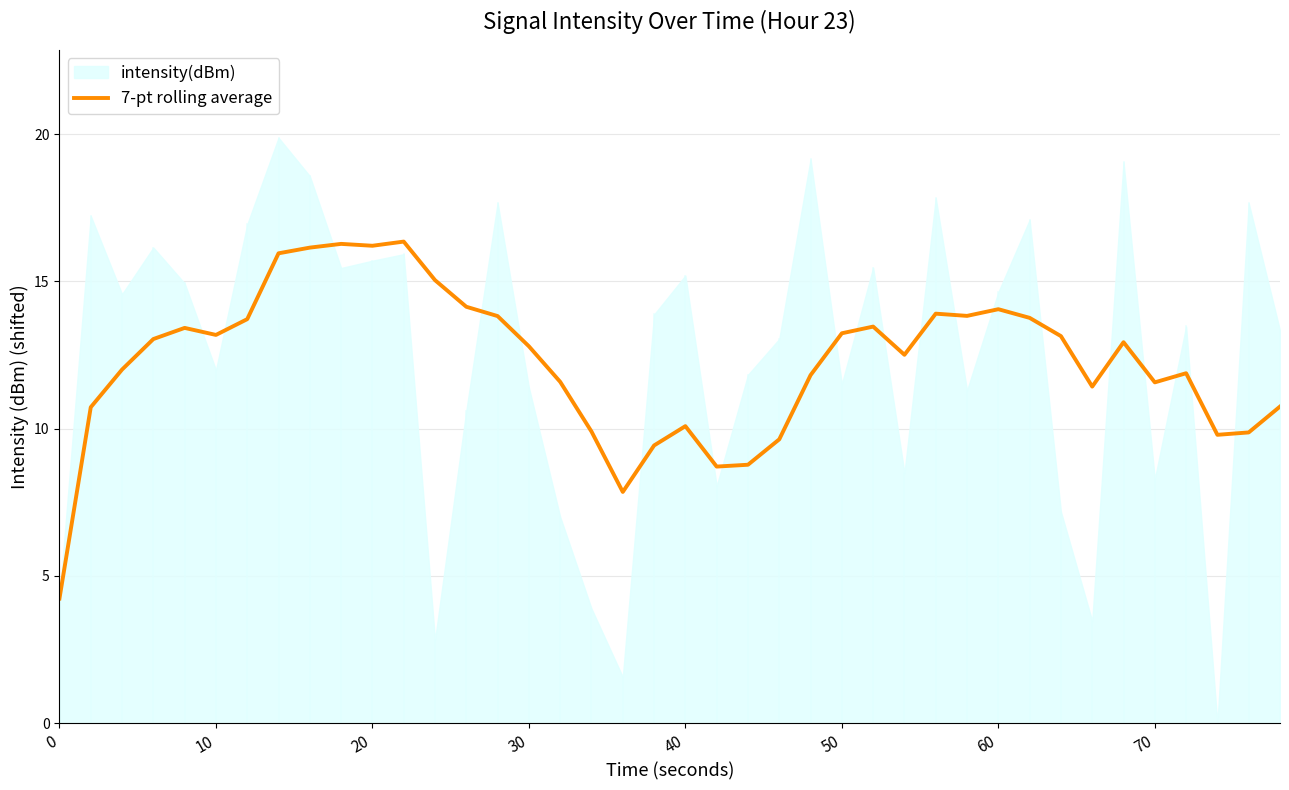

Which has a higher value, 10 or 26?

10